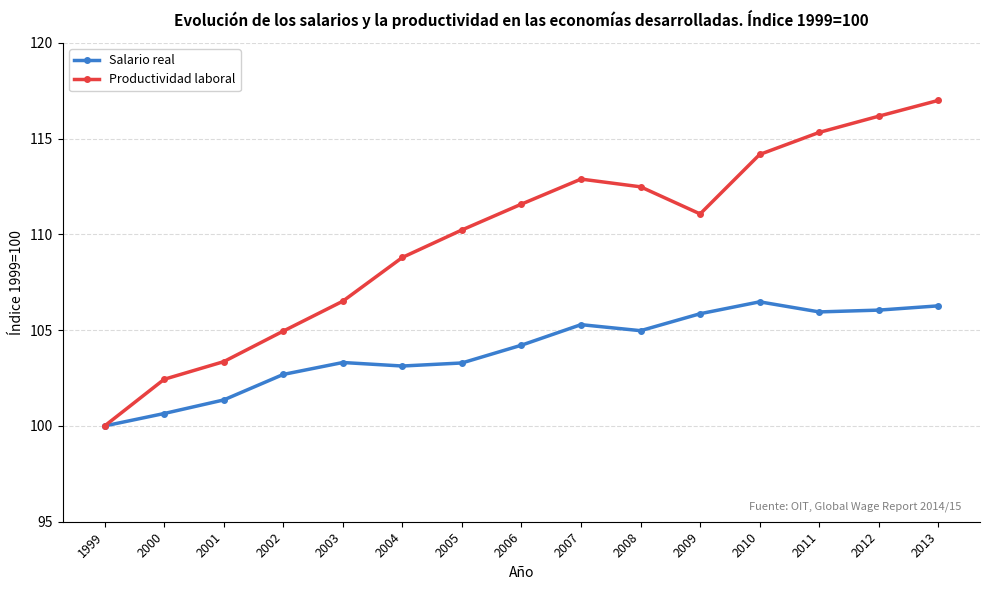

What is the value of the Salario real point at the 2nd from the left?

100.6